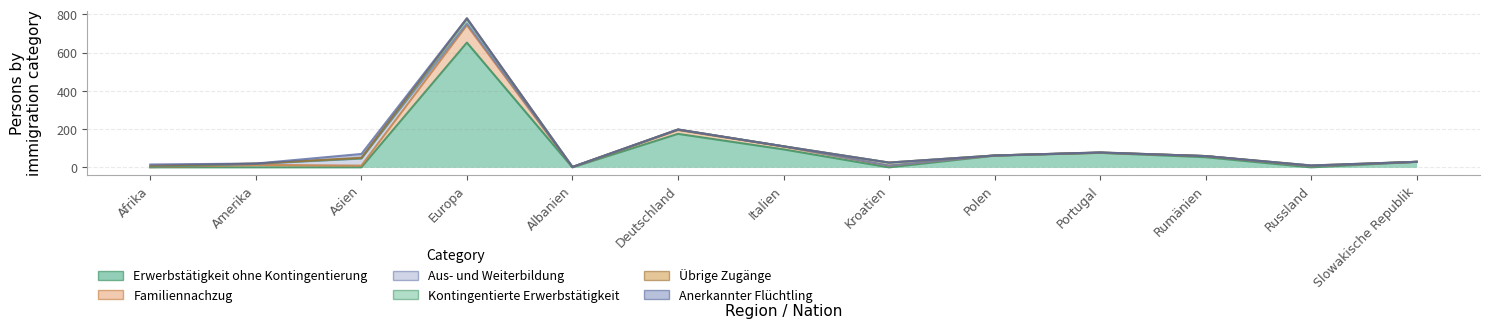

At Albanien, list the series in order from largest to smallest.

Familiennachzug, Aus- und Weiterbildung, Erwerbstätigkeit ohne Kontingentierung, Kontingentierte Erwerbstätigkeit, Übrige Zugänge, Anerkannter Flüchtling